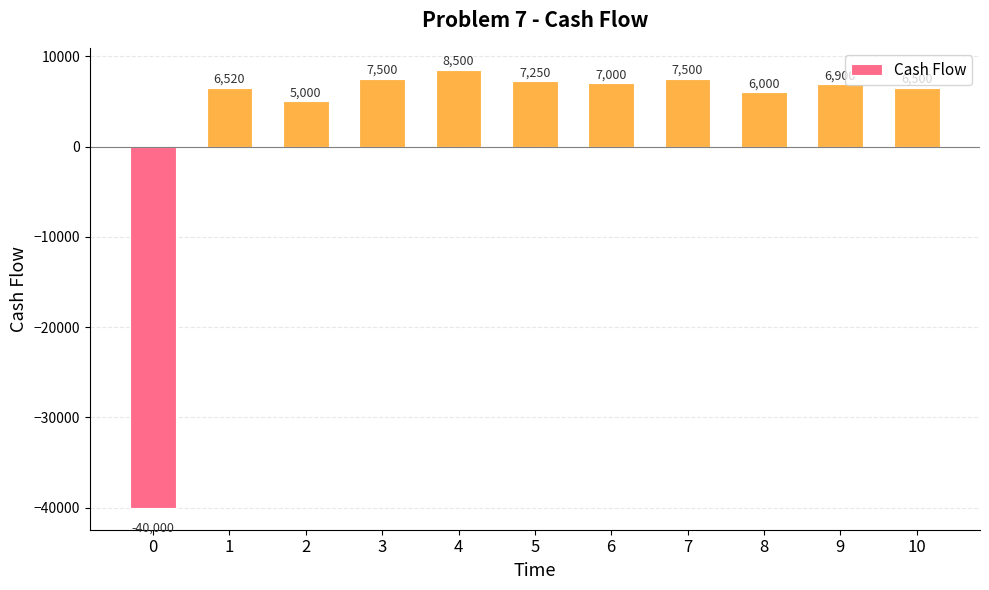

Where does the data first go above 6900?

3